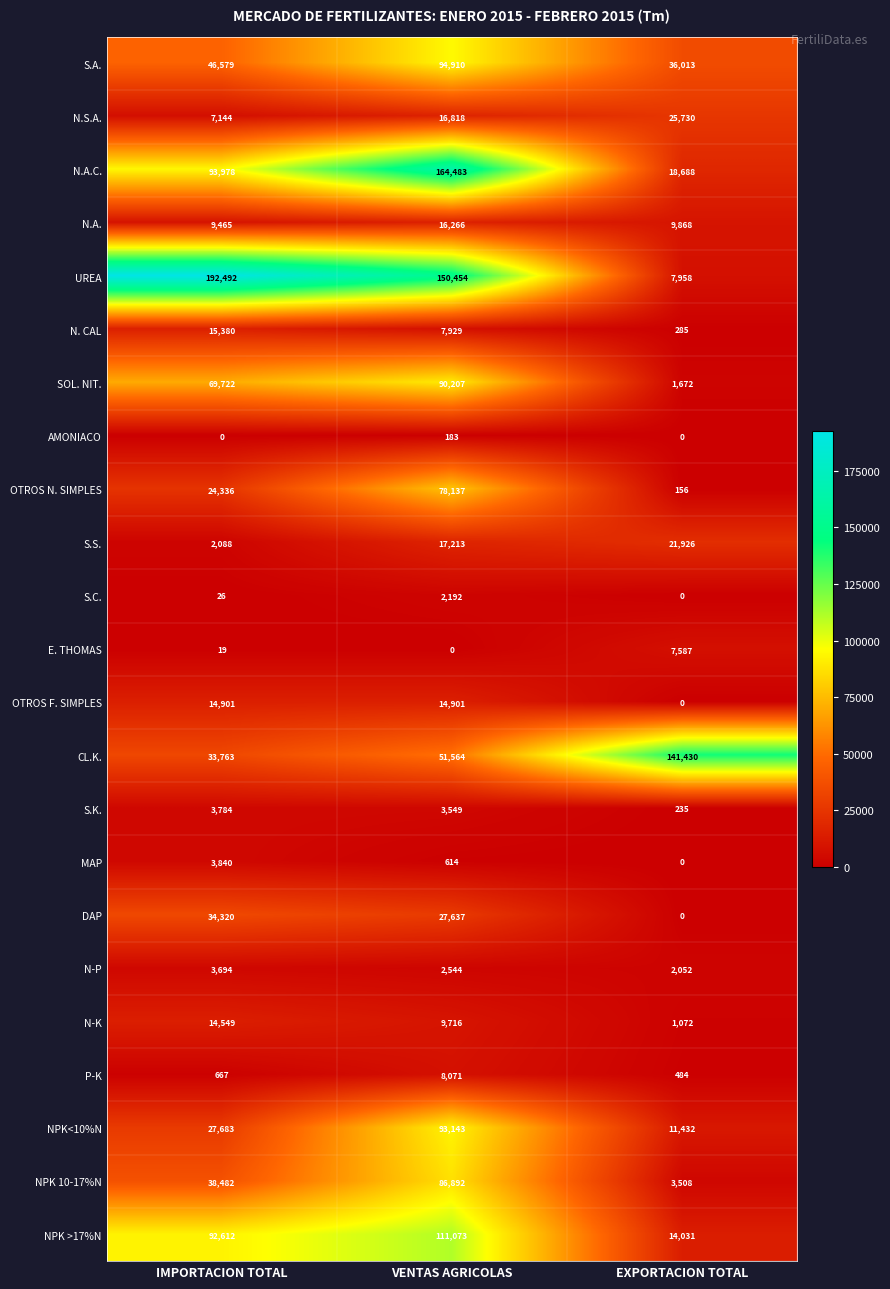

Count the number of data series in this chart.

23